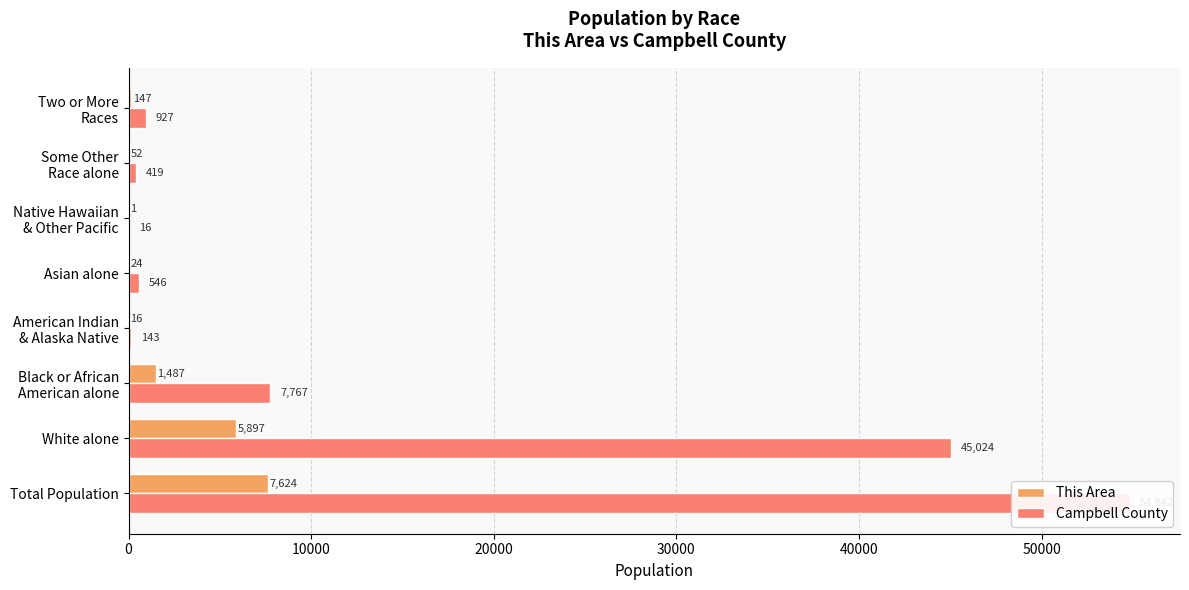

What is the average value of the This Area series?

1906